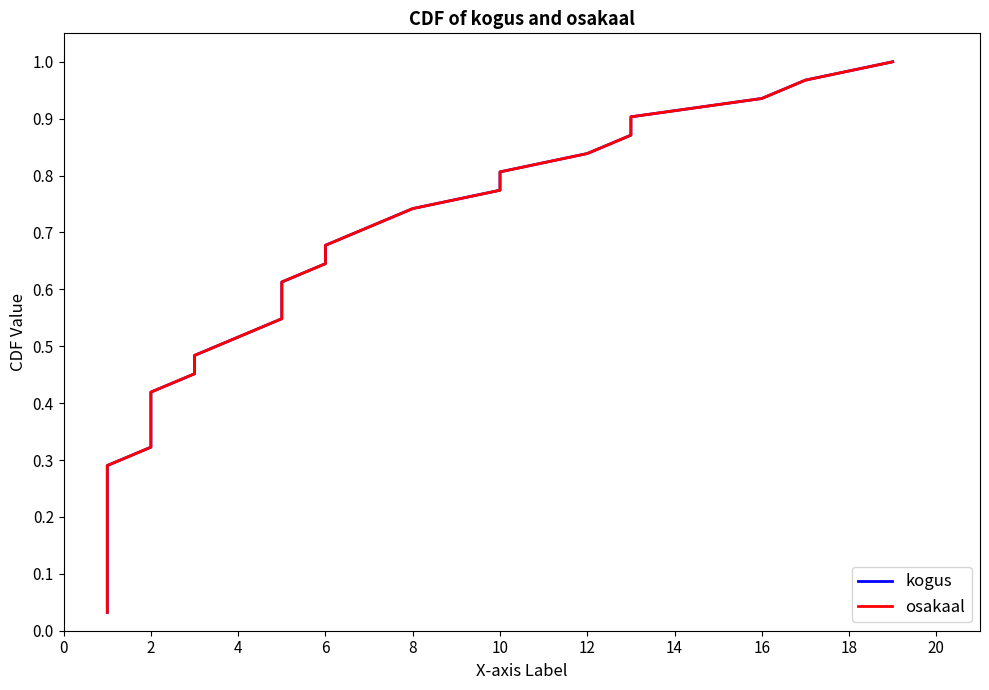

What is the difference between the second highest and minimum values in the osakaal series?

0.9